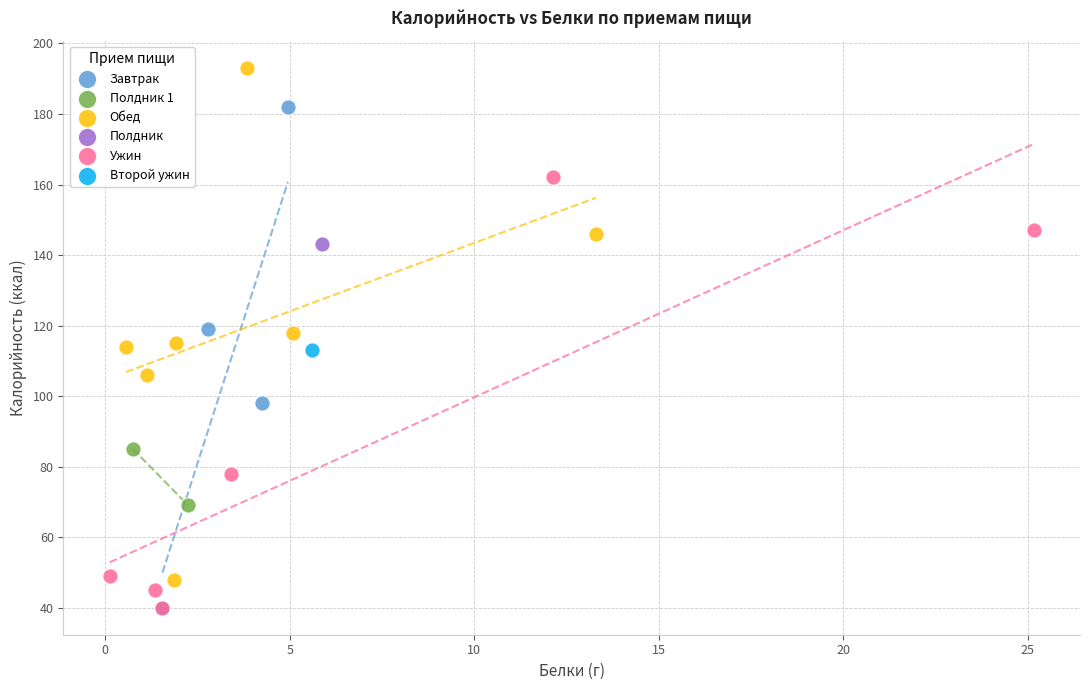

What are all the series names shown in the legend?

Завтрак, Полдник 1, Обед, Полдник, Ужин, Второй ужин